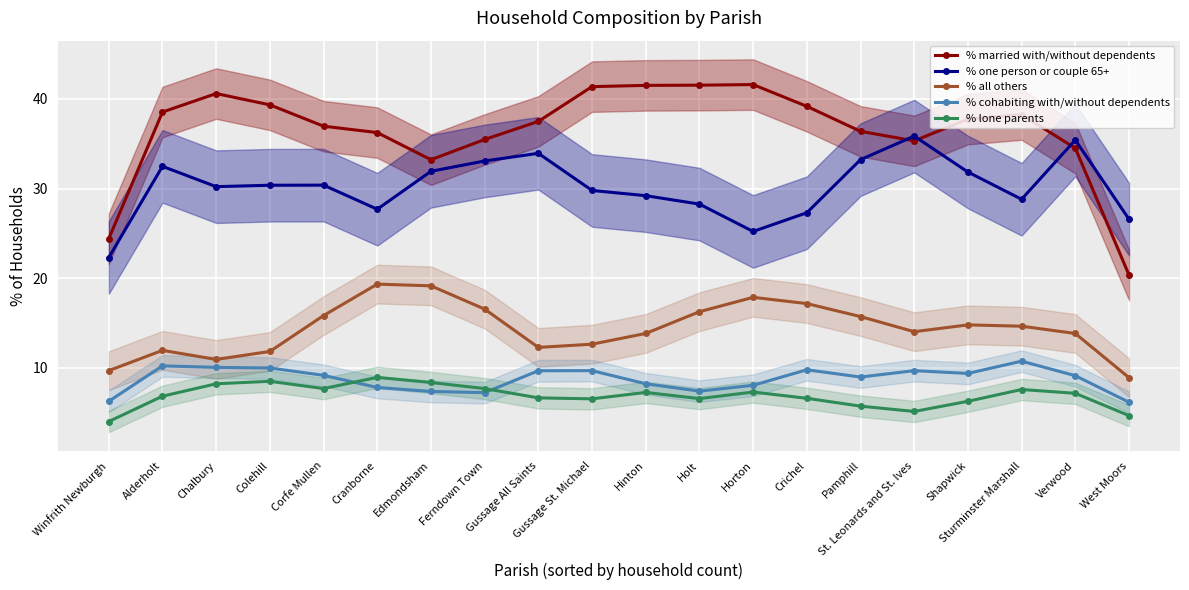

Reading left to right, transcribe all the data shown in this chart.

% married with/without dependents: Winfrith Newburgh=24.4	Alderholt=38.5	Chalbury=40.6	Colehill=39.3	Corfe Mullen=37.0	Cranborne=36.2	Edmondsham=33.2	Ferndown Town=35.5	Gussage All Saints=37.5	Gussage St. Michael=41.4	Hinton=41.5	Holt=41.5	Horton=41.6	Crichel=39.2	Pamphill=36.4	St. Leonards and St. Ives=35.3	Shapwick=37.7	Sturminster Marshall=38.2	Verwood=34.5	West Moors=20.4
% one person or couple 65+: Winfrith Newburgh=22.3	Alderholt=32.5	Chalbury=30.2	Colehill=30.4	Corfe Mullen=30.4	Cranborne=27.7	Edmondsham=31.9	Ferndown Town=33.1	Gussage All Saints=33.9	Gussage St. Michael=29.8	Hinton=29.2	Holt=28.3	Horton=25.2	Crichel=27.3	Pamphill=33.2	St. Leonards and St. Ives=35.8	Shapwick=31.8	Sturminster Marshall=28.8	Verwood=35.4	West Moors=26.6
% all others: Winfrith Newburgh=9.7	Alderholt=11.9	Chalbury=10.9	Colehill=11.8	Corfe Mullen=15.8	Cranborne=19.3	Edmondsham=19.1	Ferndown Town=16.5	Gussage All Saints=12.3	Gussage St. Michael=12.6	Hinton=13.8	Holt=16.3	Horton=17.9	Crichel=17.2	Pamphill=15.7	St. Leonards and St. Ives=14.0	Shapwick=14.8	Sturminster Marshall=14.6	Verwood=13.8	West Moors=8.9
% cohabiting with/without dependents: Winfrith Newburgh=6.3	Alderholt=10.2	Chalbury=10.0	Colehill=10.0	Corfe Mullen=9.2	Cranborne=7.8	Edmondsham=7.4	Ferndown Town=7.2	Gussage All Saints=9.7	Gussage St. Michael=9.7	Hinton=8.2	Holt=7.4	Horton=8.0	Crichel=9.8	Pamphill=9.0	St. Leonards and St. Ives=9.7	Shapwick=9.4	Sturminster Marshall=10.7	Verwood=9.1	West Moors=6.2
% lone parents: Winfrith Newburgh=4.0	Alderholt=6.8	Chalbury=8.2	Colehill=8.5	Corfe Mullen=7.7	Cranborne=8.9	Edmondsham=8.4	Ferndown Town=7.7	Gussage All Saints=6.6	Gussage St. Michael=6.5	Hinton=7.2	Holt=6.6	Horton=7.3	Crichel=6.6	Pamphill=5.7	St. Leonards and St. Ives=5.1	Shapwick=6.3	Sturminster Marshall=7.6	Verwood=7.2	West Moors=4.7